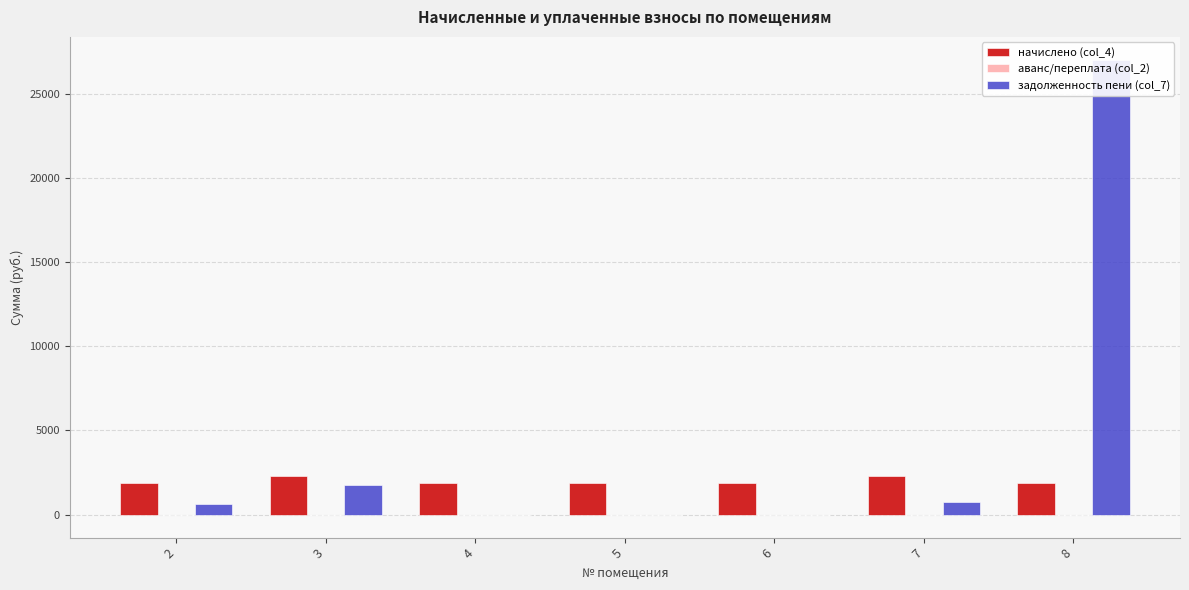

What is the average value of the аванс/переплата (col_2) series?

-1.8